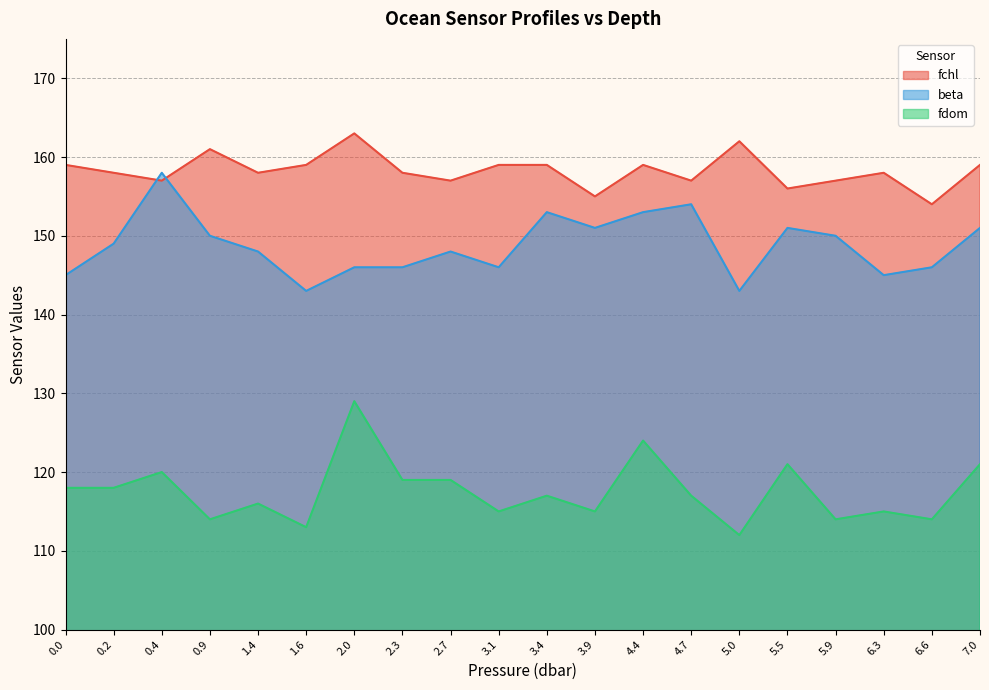

Reading left to right, list all the values displayed in this chart.

fchl: 159	158	157	161	158	159	163	158	157	159	159	155	159	157	162	156	157	158	154	159
beta: 145	149	158	150	148	143	146	146	148	146	153	151	153	154	143	151	150	145	146	151
fdom: 118	118	120	114	116	113	129	119	119	115	117	115	124	117	112	121	114	115	114	121